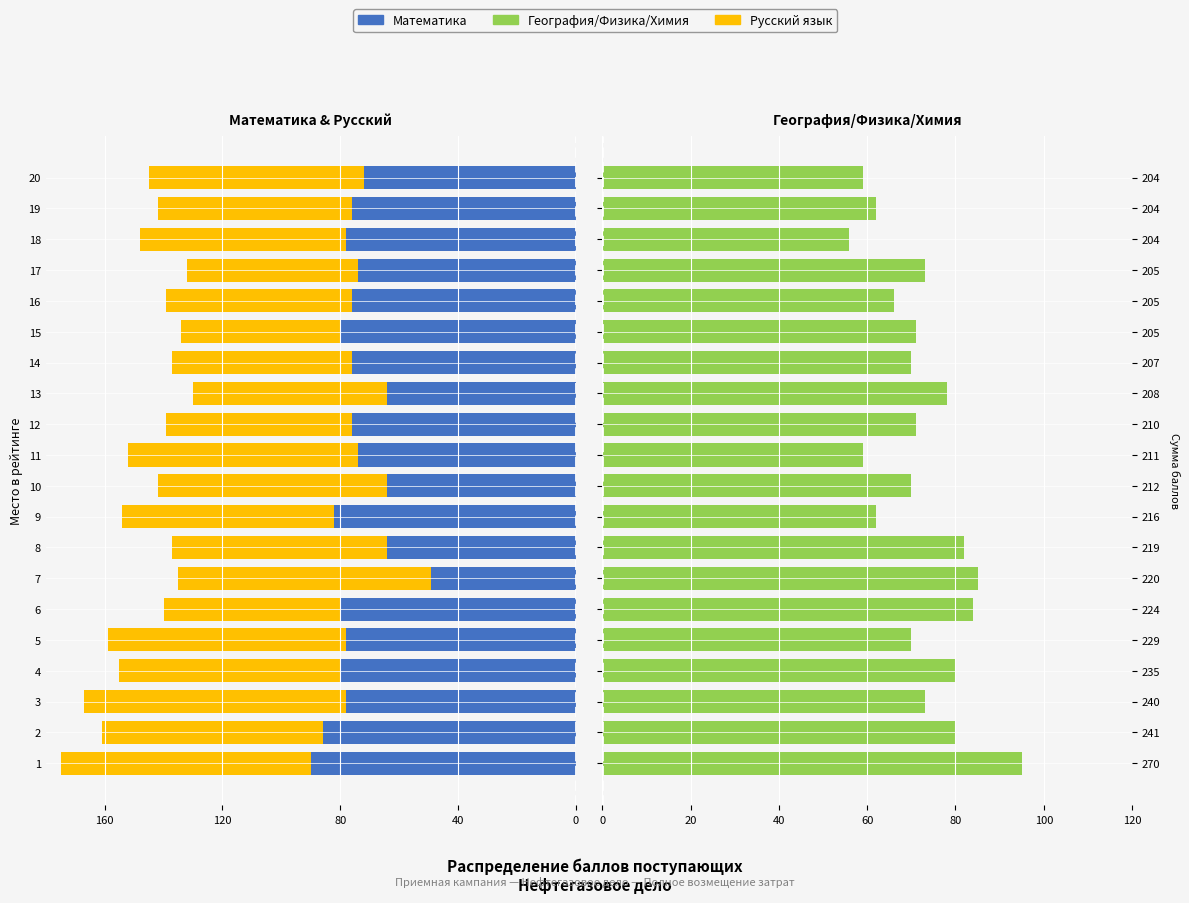

Reading right to left, what are all the values shown in this chart?

Математика: -72	-76	-78	-74	-76	-80	-76	-64	-76	-74	-64	-82	-64	-49	-80	-78	-80	-78	-86	-90
Русский язык: -73	-66	-70	-58	-63	-54	-61	-66	-63	-78	-78	-72	-73	-86	-60	-81	-75	-89	-75	-85
География/Физика/Химия: 59	62	56	73	66	71	70	78	71	59	70	62	82	85	84	70	80	73	80	95